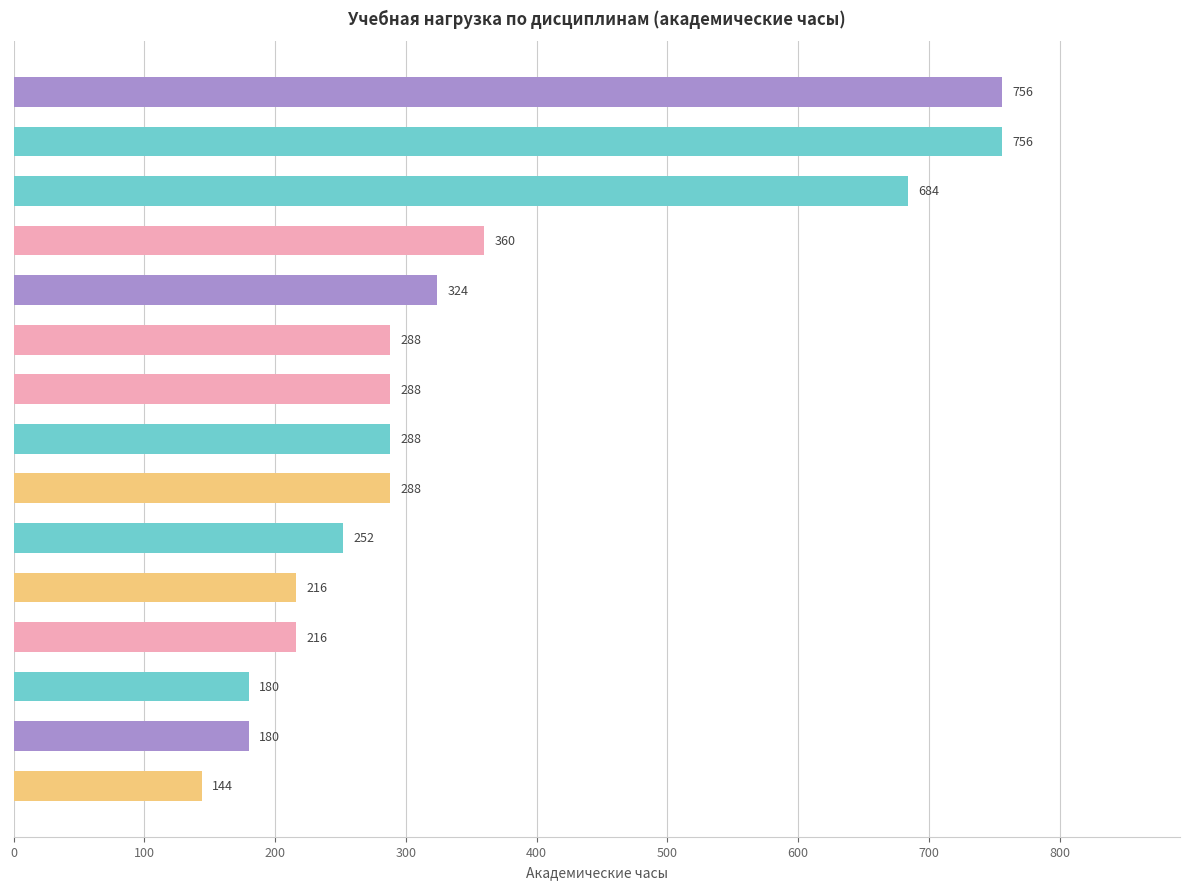

Reading top to bottom, transcribe all the data shown in this chart.

756	756	684	360	324	288	288	288	288	252	216	216	180	180	144